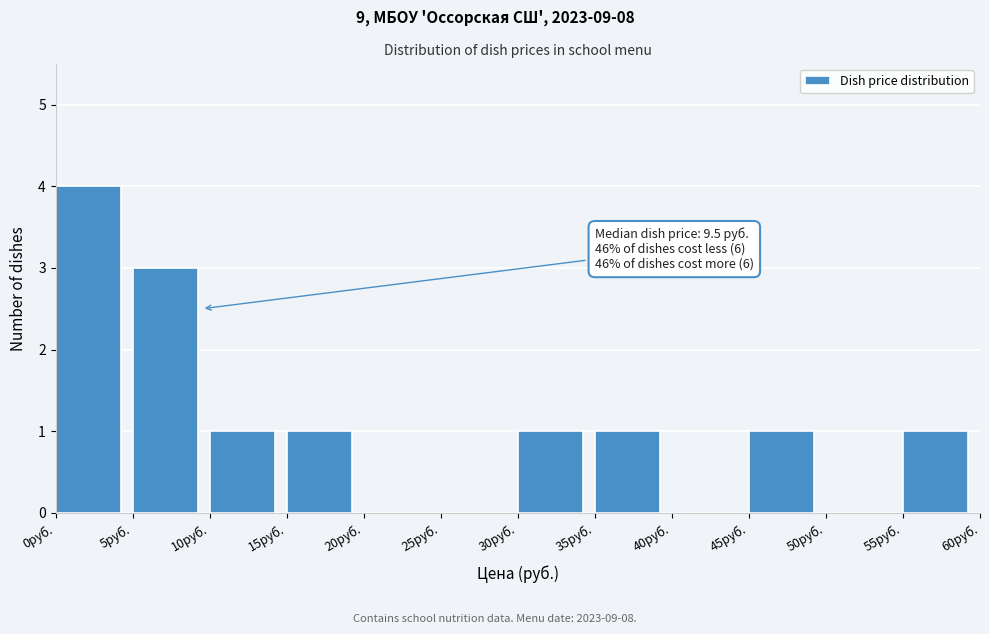

Over which range of the x-axis is the bar tallest?

0 to 5